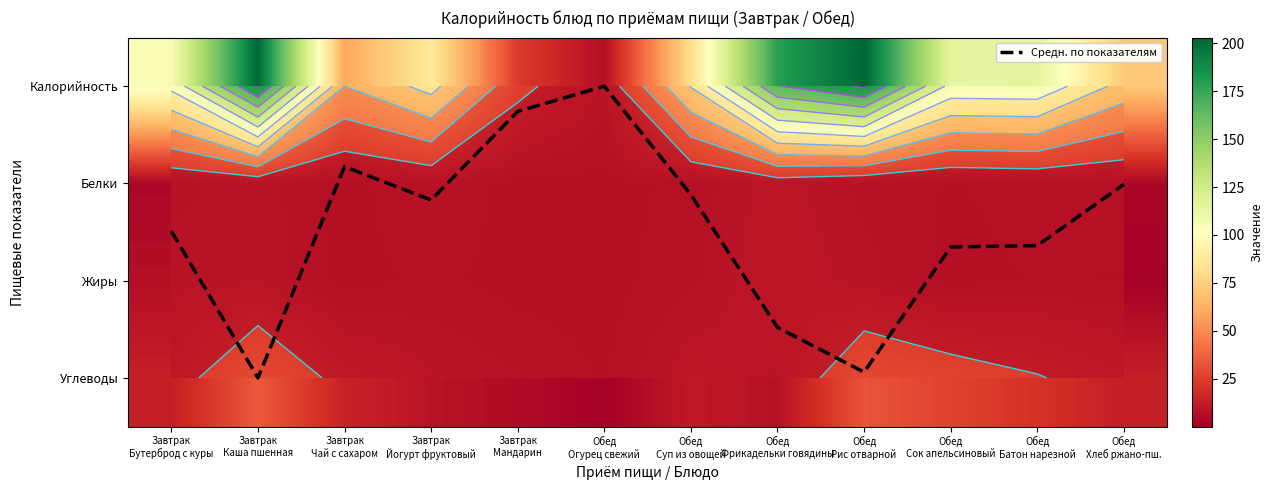

At Обед Огурец свежий, list the series in order from largest to smallest.

Калорийность, Углеводы, Белки, Жиры, Средн. по показателям